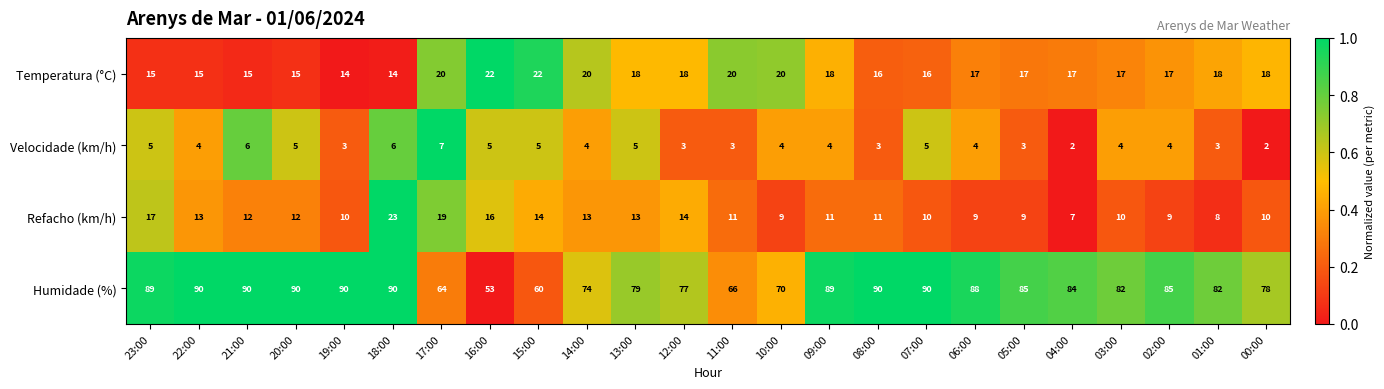

What is the difference between the maximum and second lowest values in the Temperatura (°C) series?

8